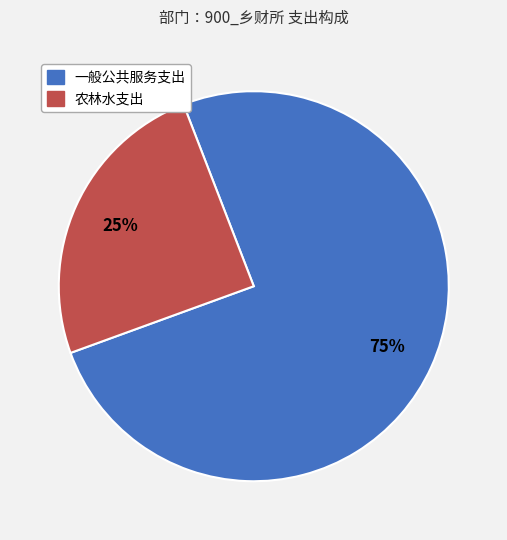

Does 农林水支出 represent more than half of the total?

No